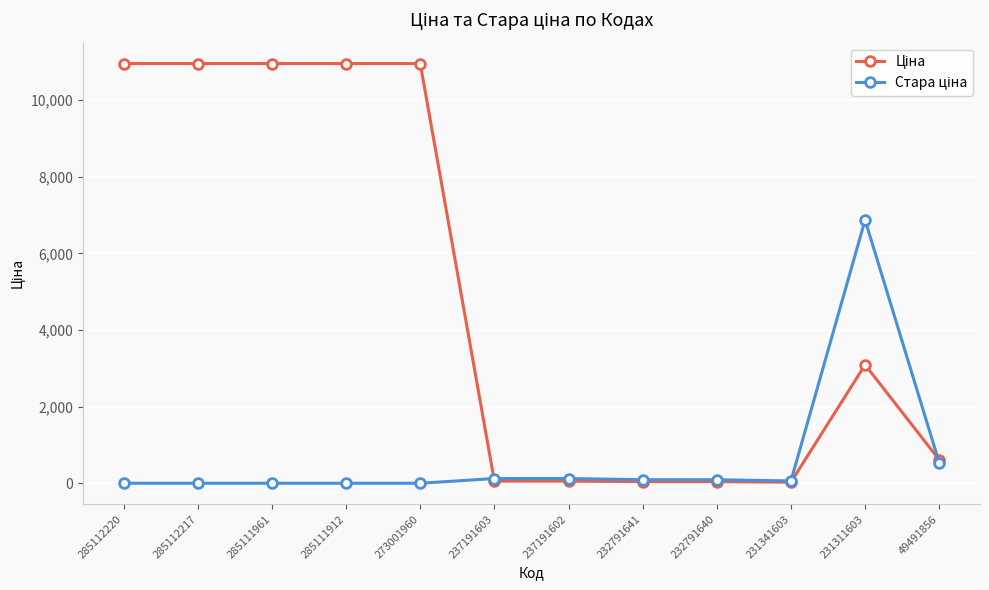

What is the maximum value shown in the chart?

10952.0